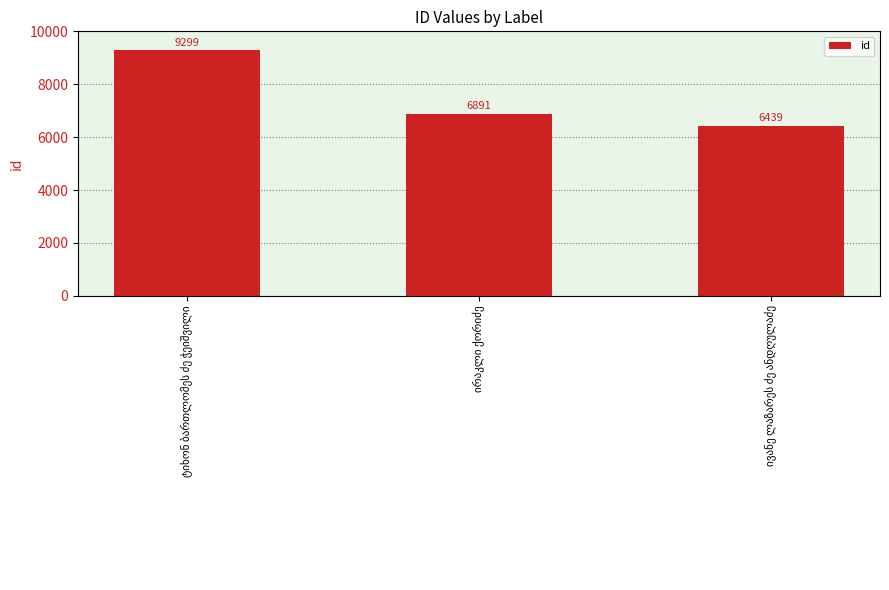

What is the average value?

7543